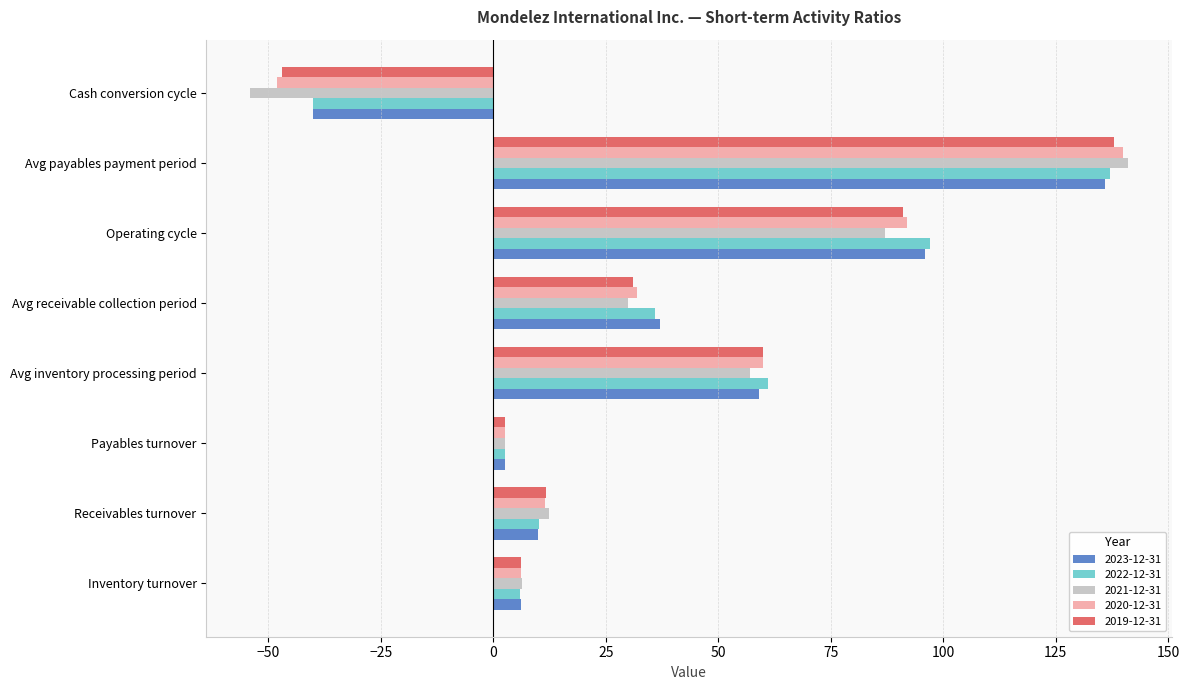

Between Avg receivable collection period and Operating cycle, which series saw the biggest shift?

2022-12-31